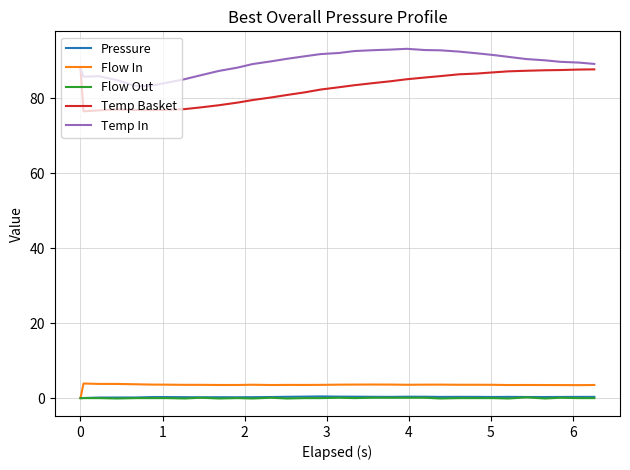

What is the difference between the maximum and minimum values in the Flow Out series?

0.3